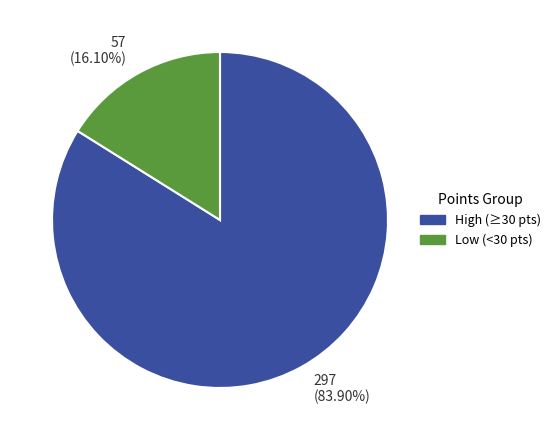

How many segments does this pie chart have?

2